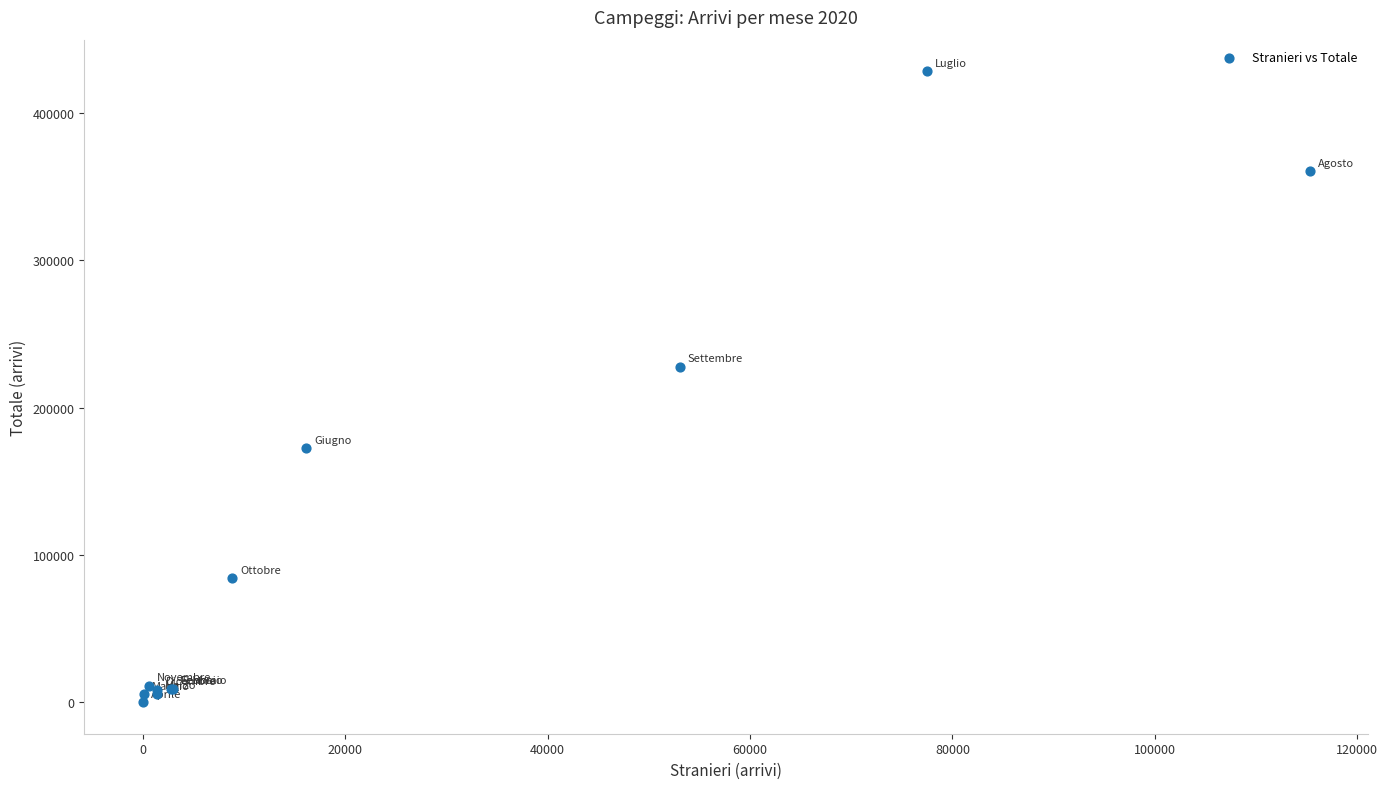

What Y value in the scatter plot is closest to 214220?

227814.1